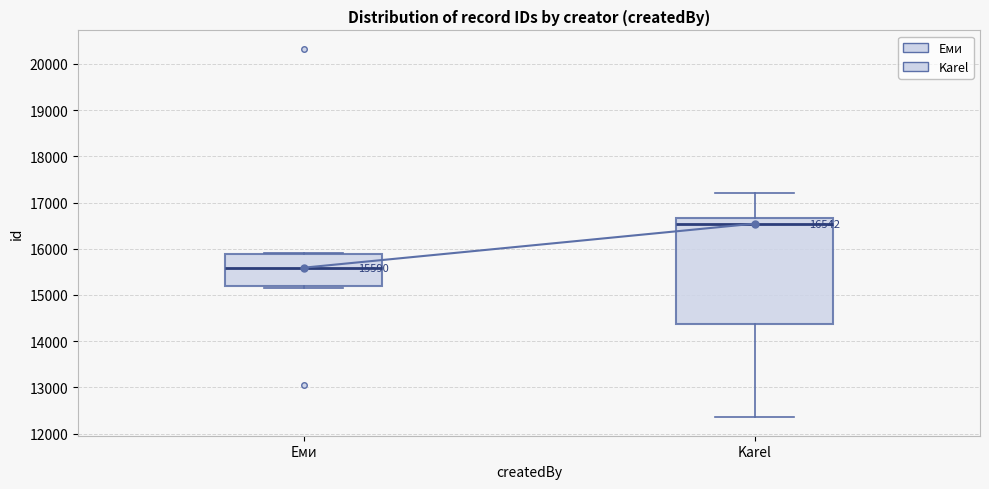

Which box has the highest median line?

Karel